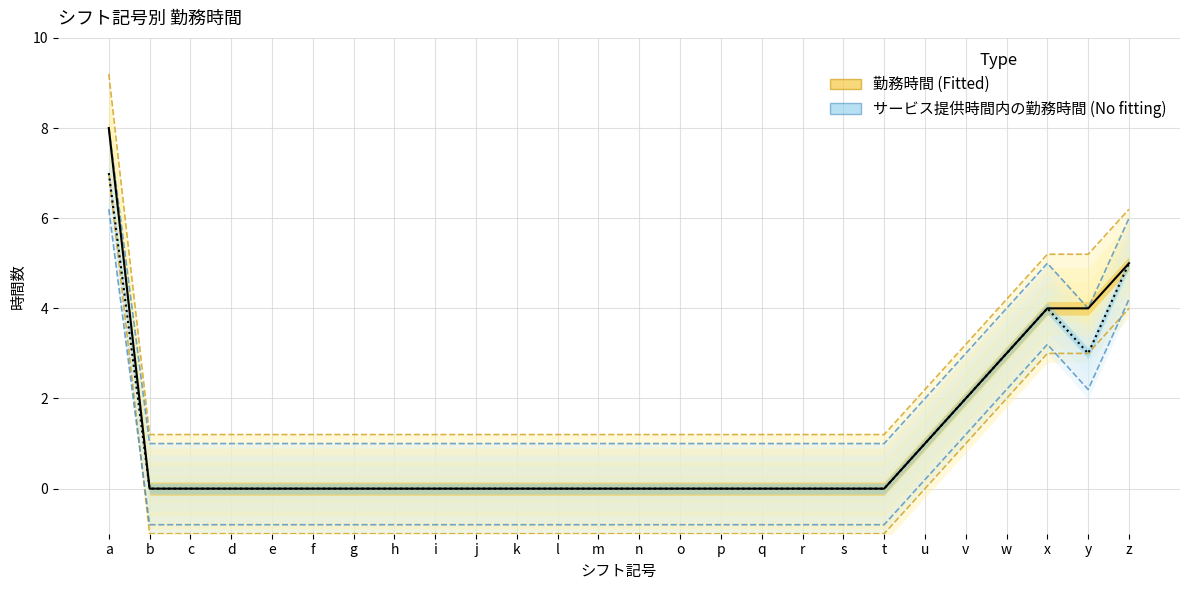

True or false: 勤務時間 has a value of 3 at t.

False